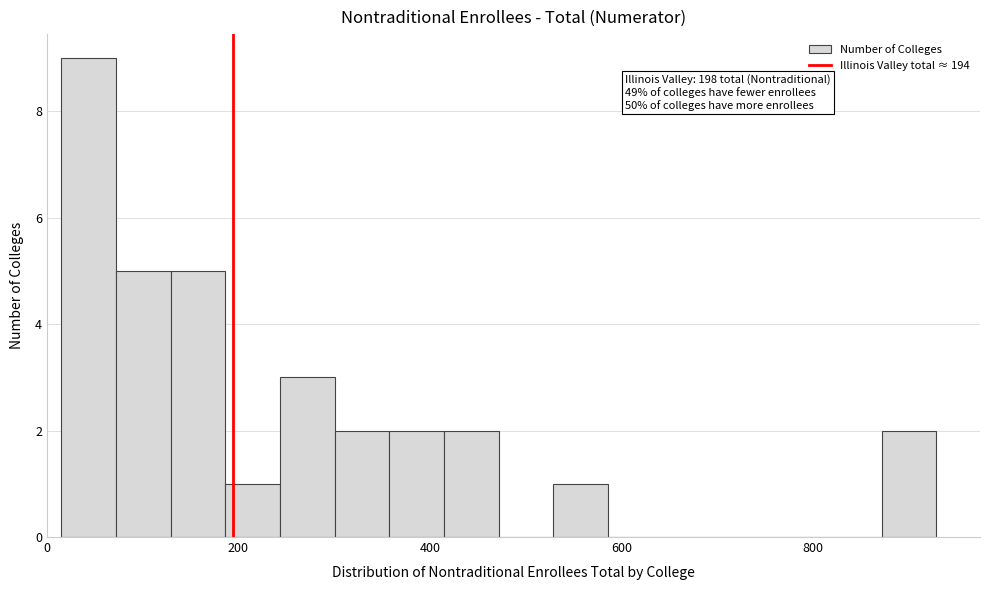

Around what value on the x-axis is the tallest bar? Give the approximate position of its centre, as read against the axis.

40